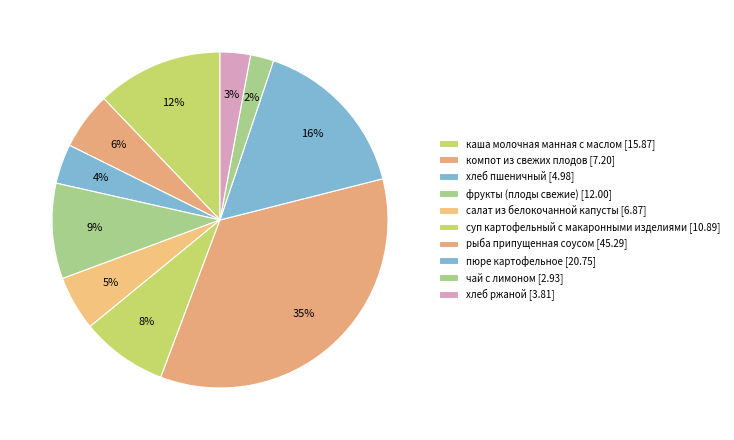

What is the smallest slice in the pie chart?

чай с лимоном